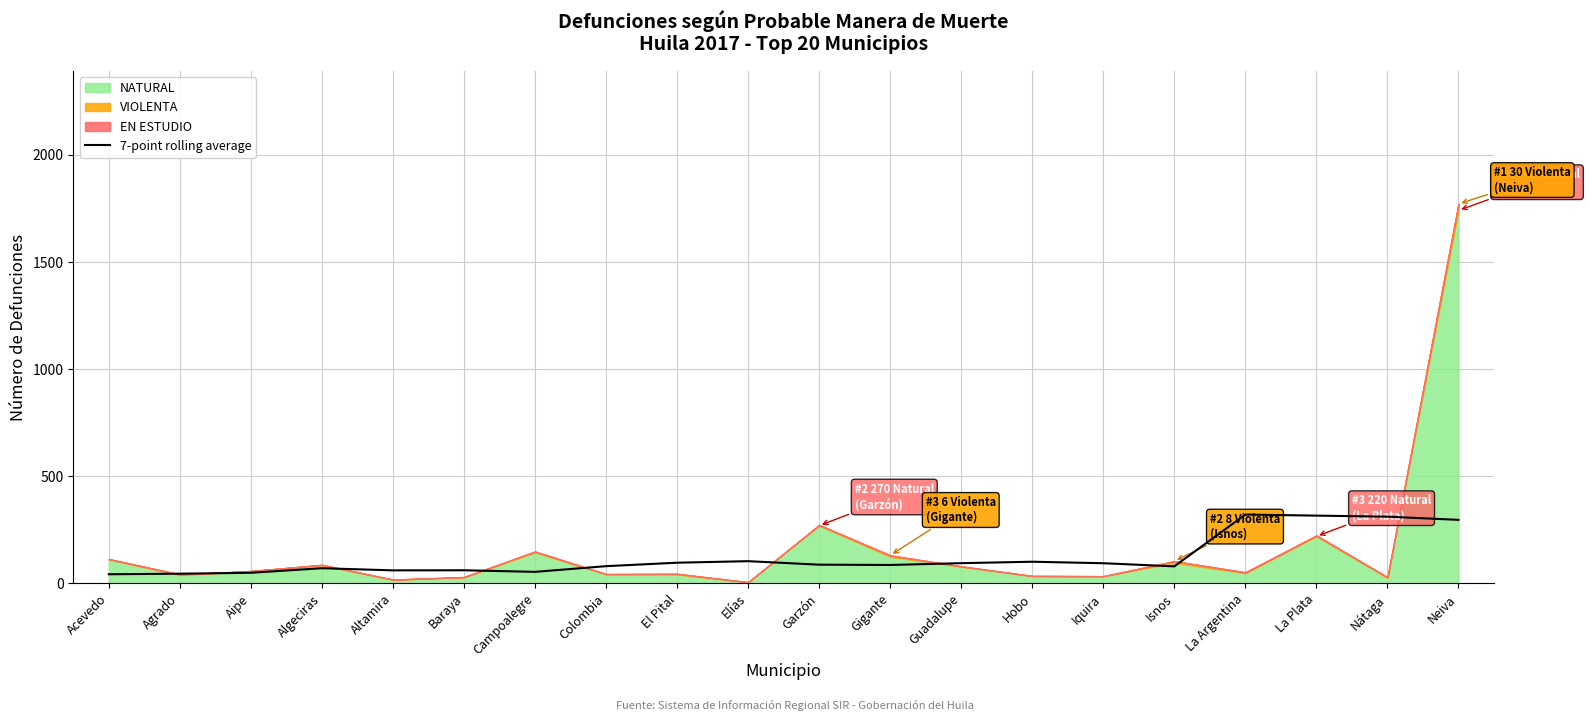

At which label is 7-point rolling average closest to 182?

Elías